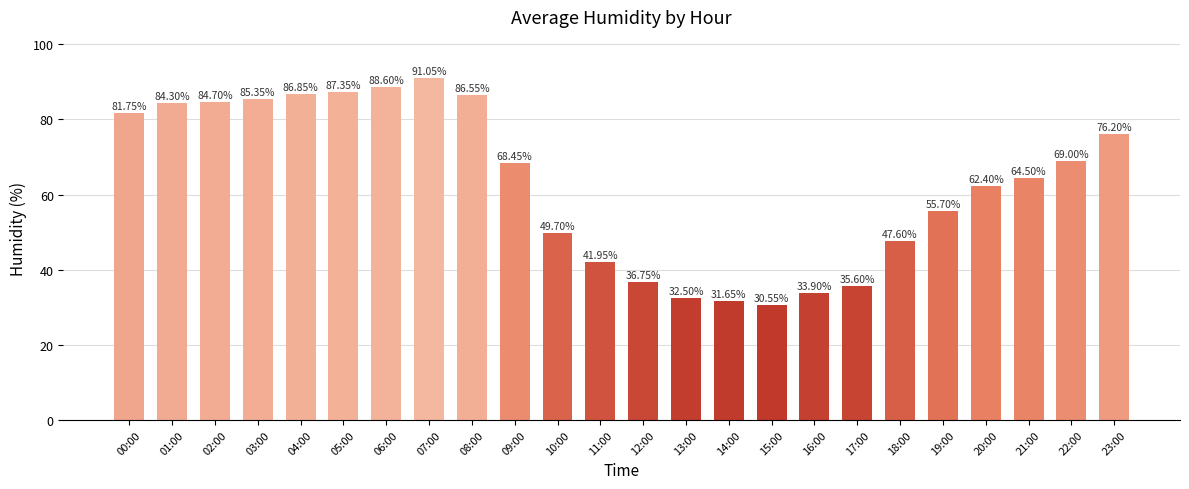

Which has a higher value, 22:00 or 07:00?

07:00